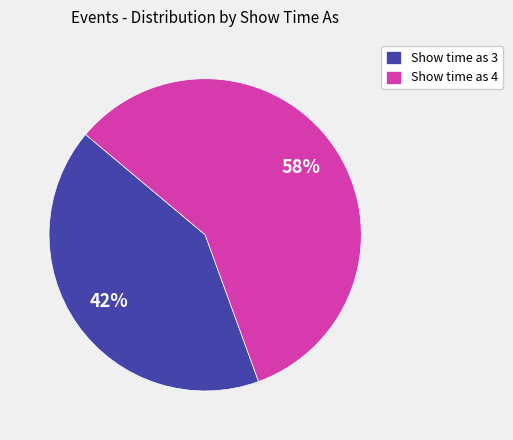

Which slice represents more than half of the pie?

Show time as 4